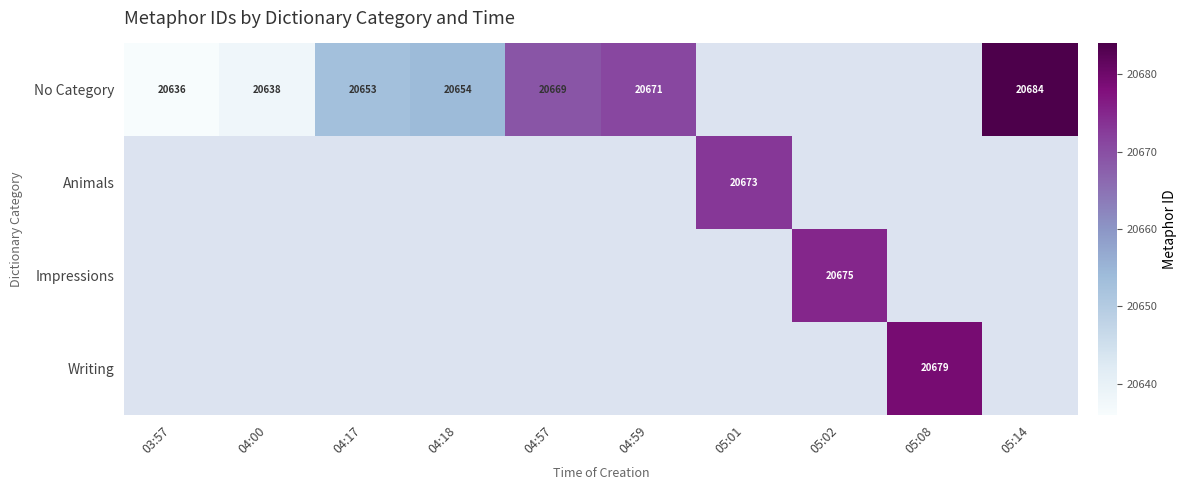

Between 05:02 and 05:14, which is larger?

05:14